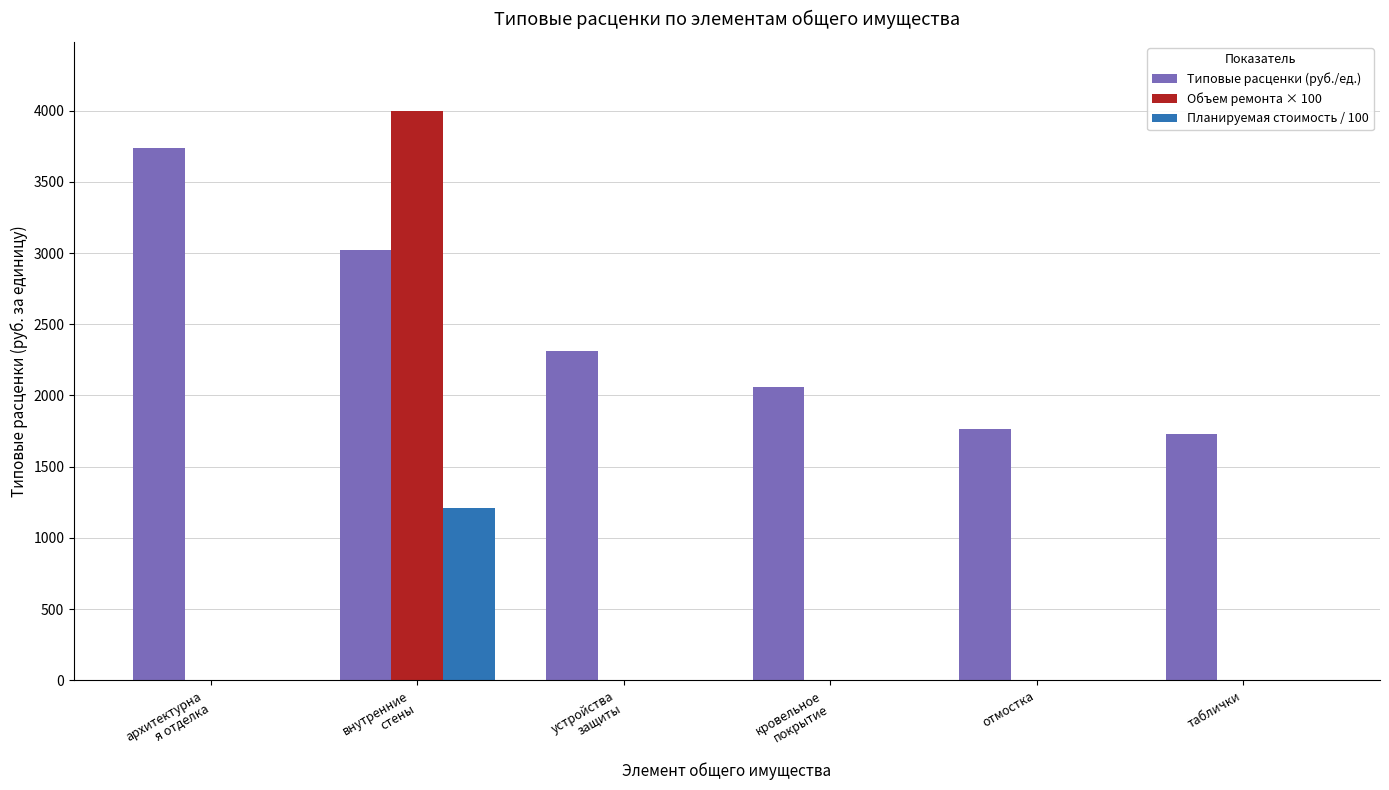

Count the number of categories in the chart.

6